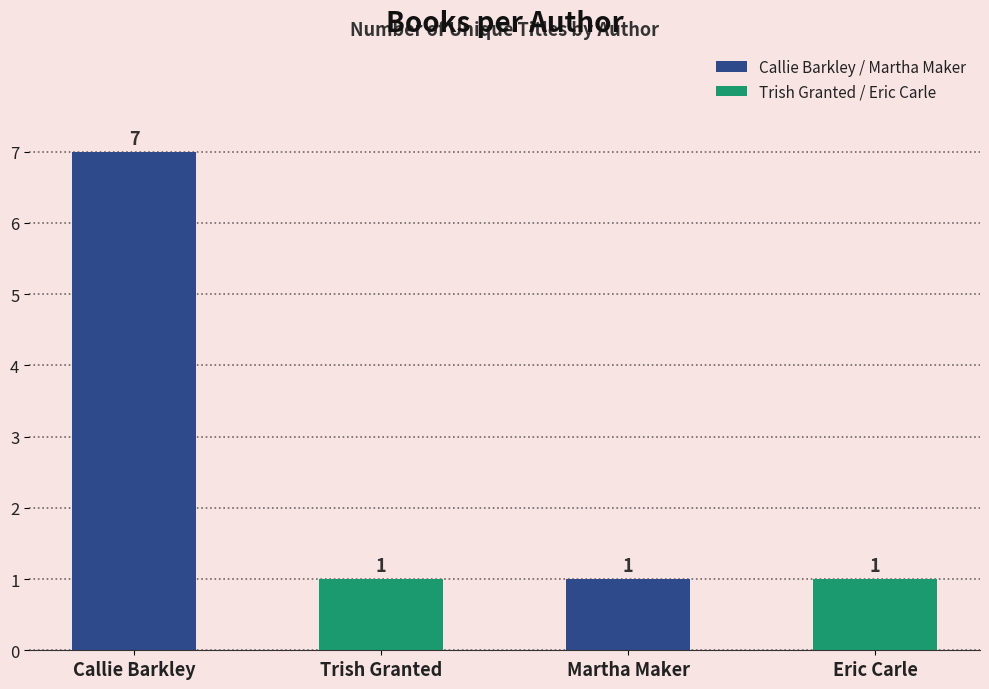

What is the label of the 3rd bar from the right?

Trish Granted